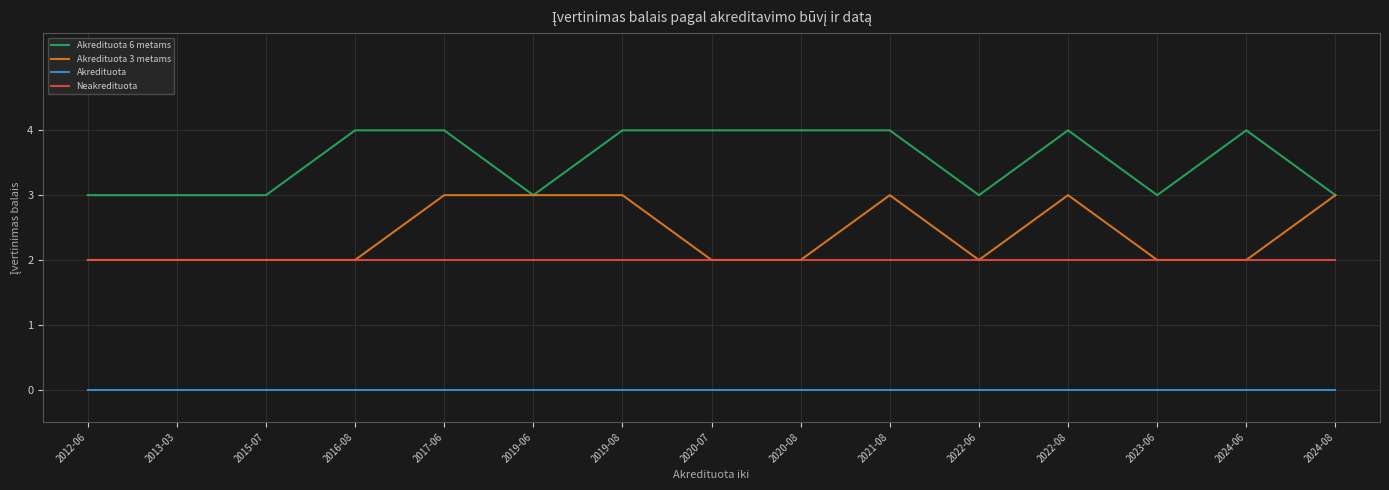

What position from the left is 2024-06?

14